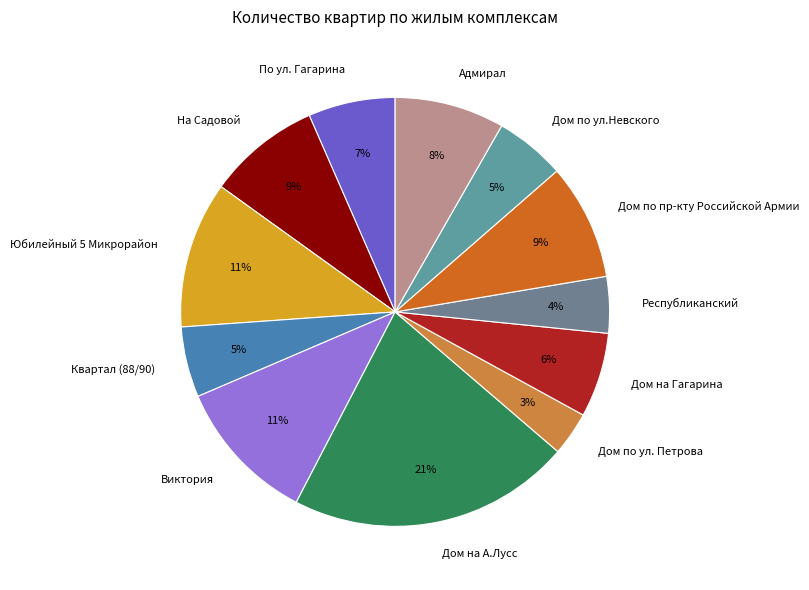

To the nearest percent, what percentage of the pie is Квартал (88/90)?

5%